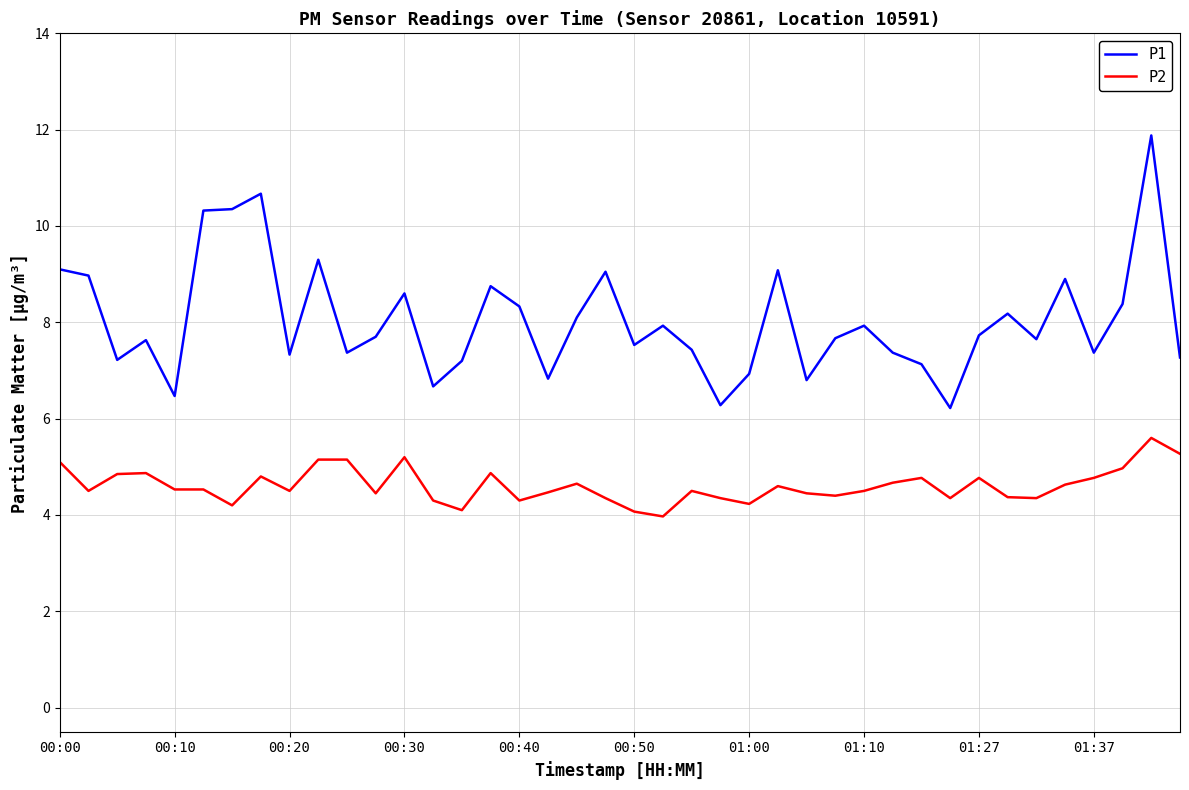

True or false: P1 has more than 1 interior local peaks.

True